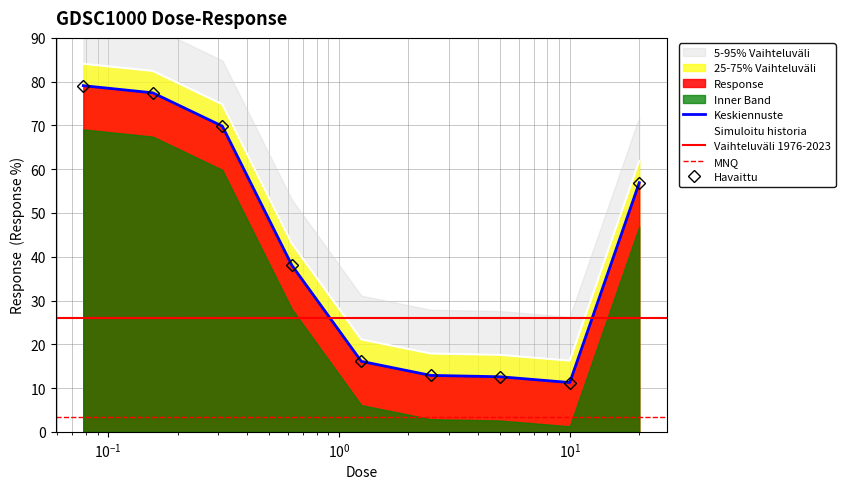

True or false: there are more than 0 points higher than both neighbors.

False